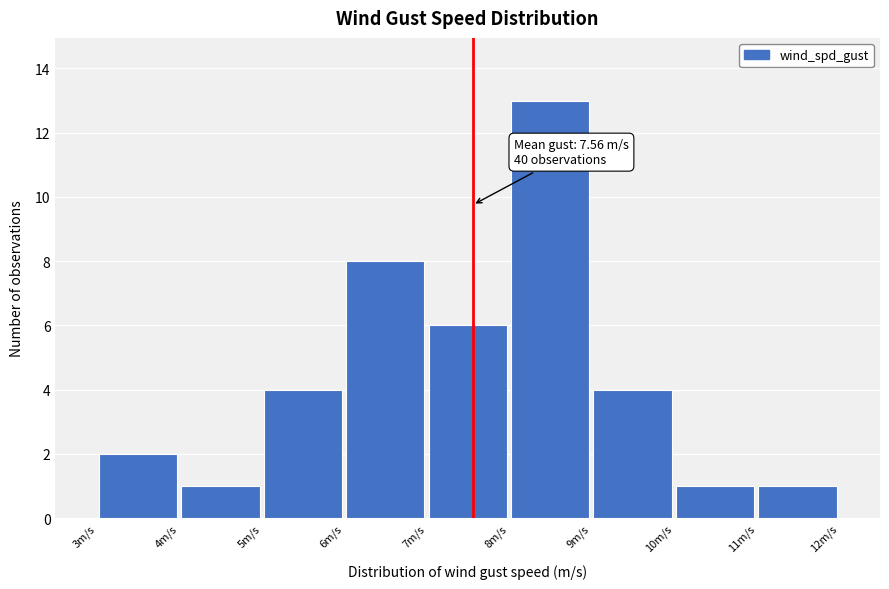

Which range on the x-axis has the tallest bar?

8 to 9